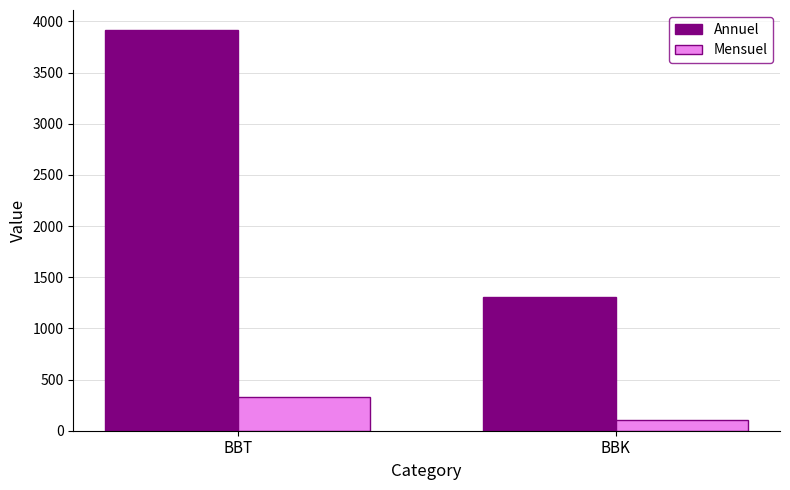

What is the total value across all series at BBK?

1413.8